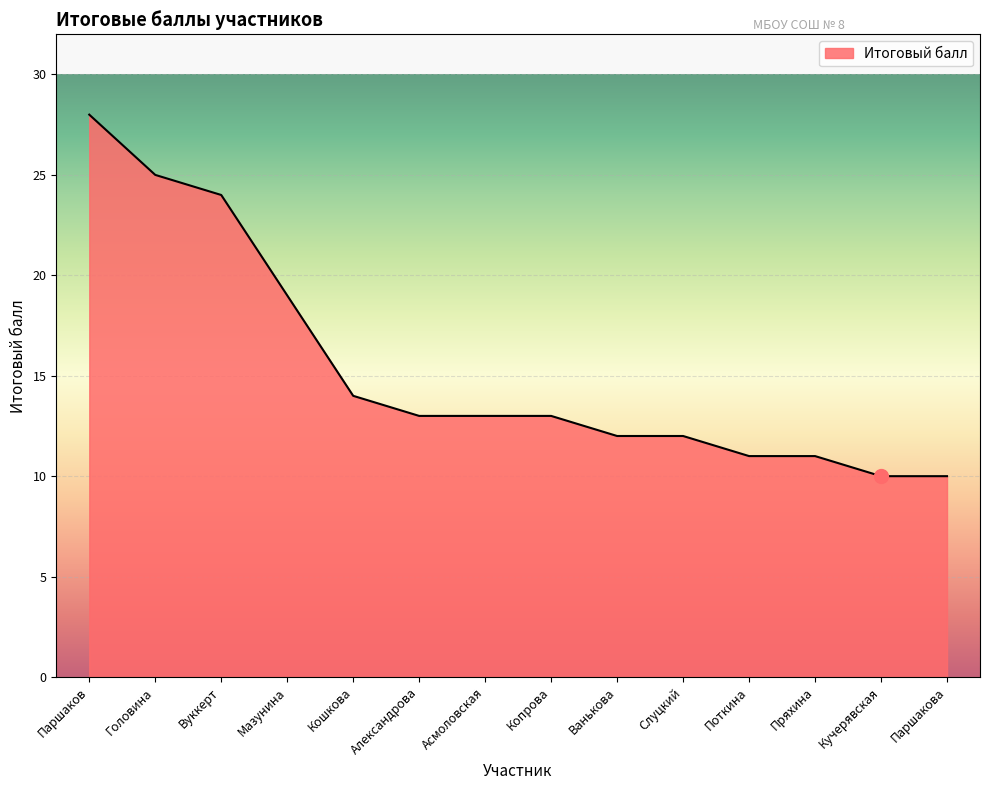

The chart shows a value of 10 at Кучерявская. True or false?

True